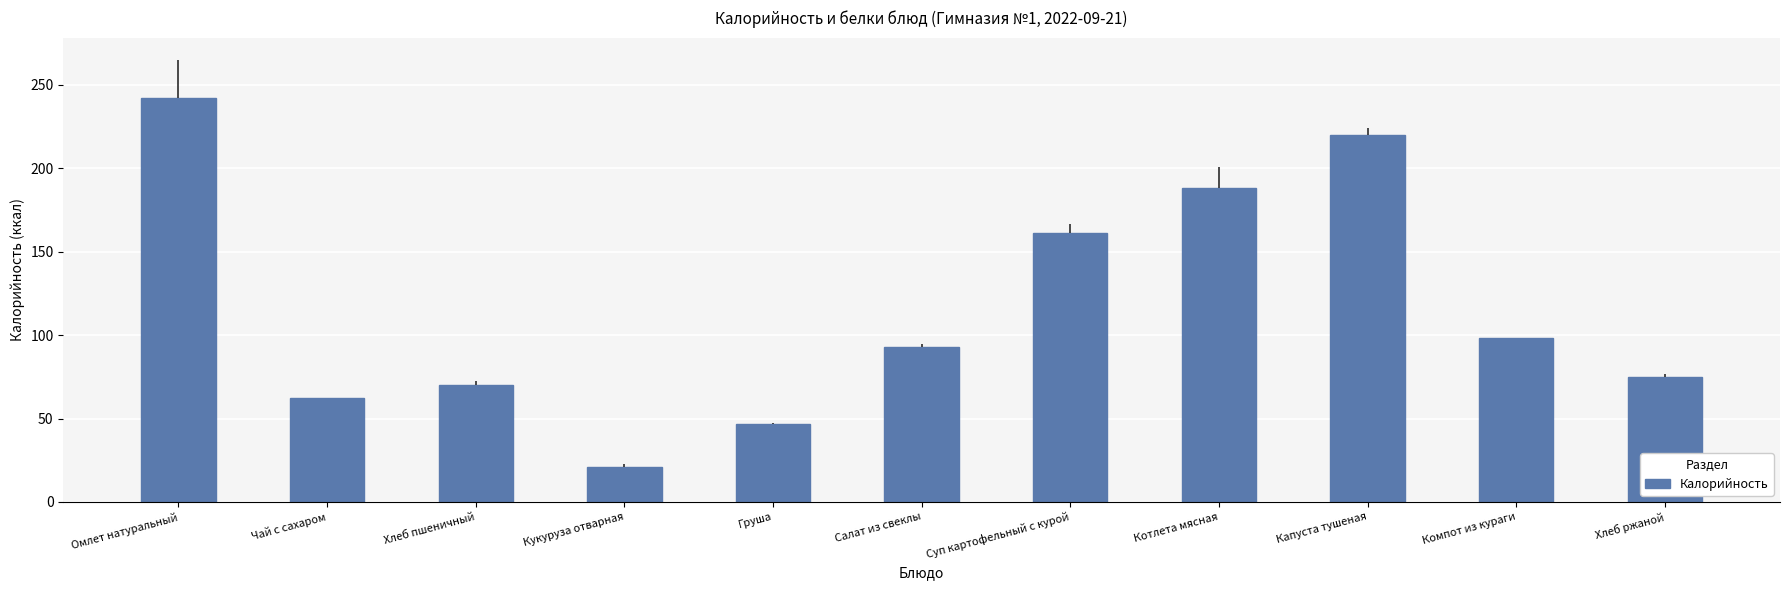

Which category has the lowest value across all series?

Кукуруза отварная